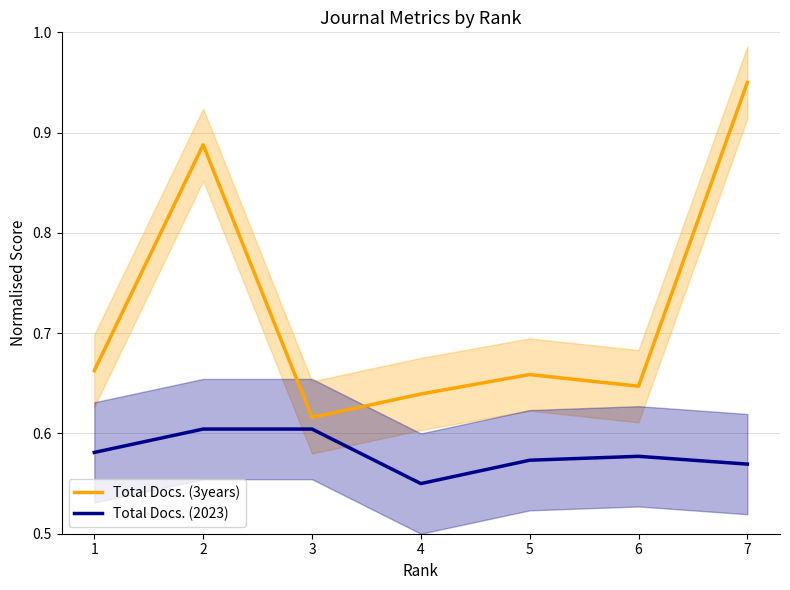

True or false: Total Docs. (3years) and Total Docs. (2023) cross at least once.

False